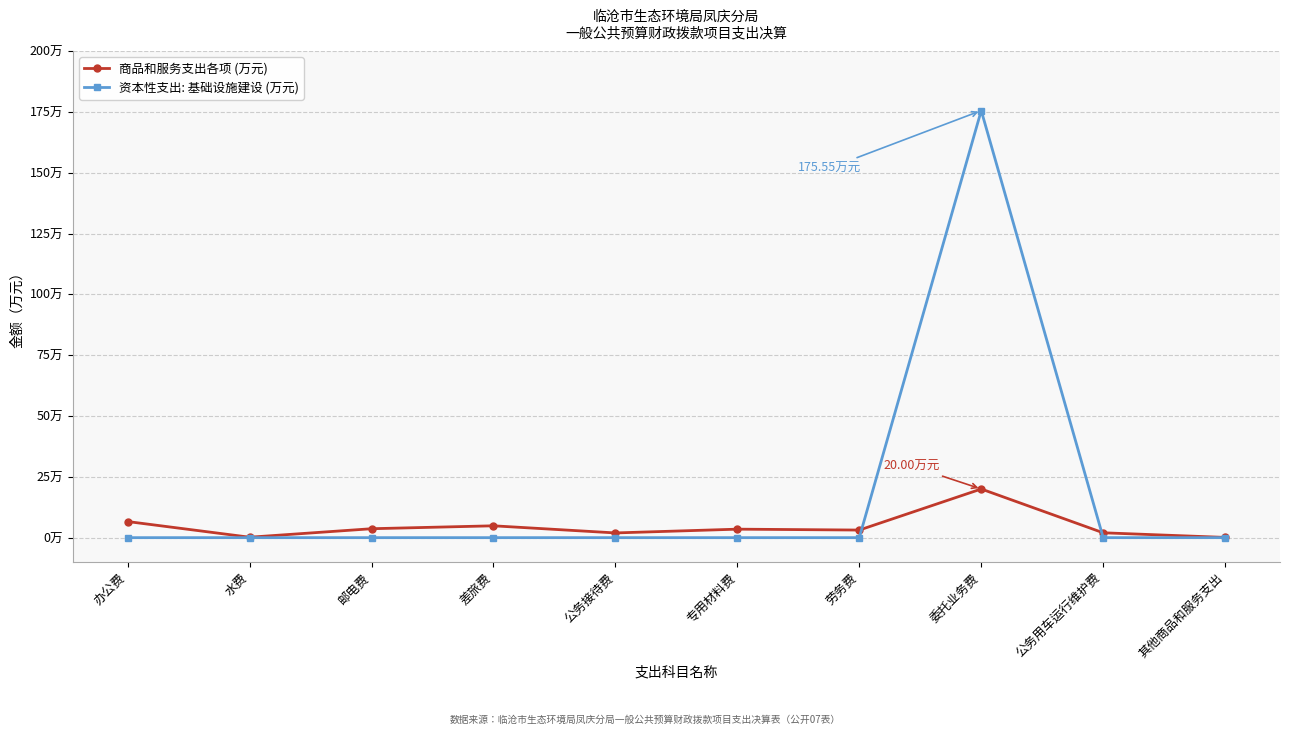

What is the sum of all 资本性支出: 基础设施建设 (万元) values?

175.6